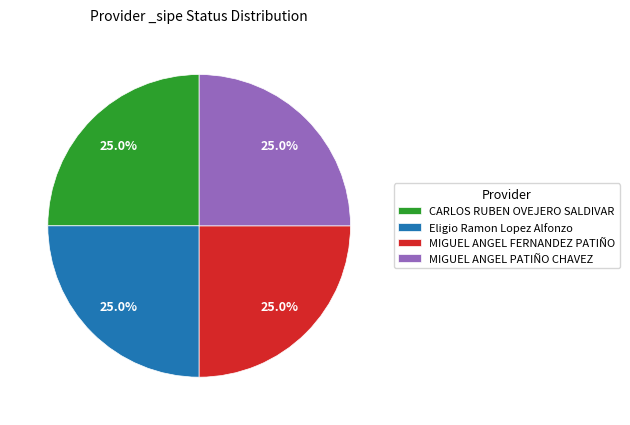

What is the ratio of the value at MIGUEL ANGEL PATIÑO CHAVEZ to the value at MIGUEL ANGEL FERNANDEZ PATIÑO?

1.0